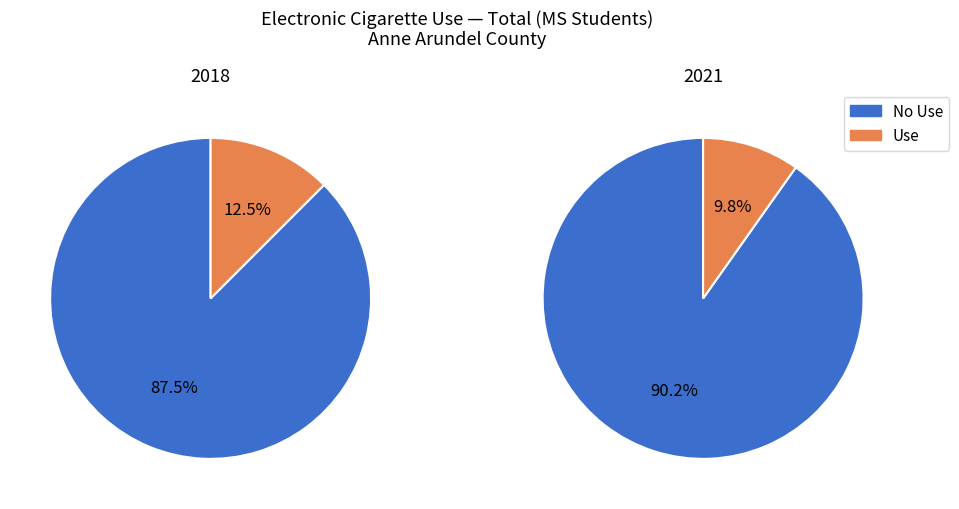

True or false: Black accounts for 7% of the total.

False